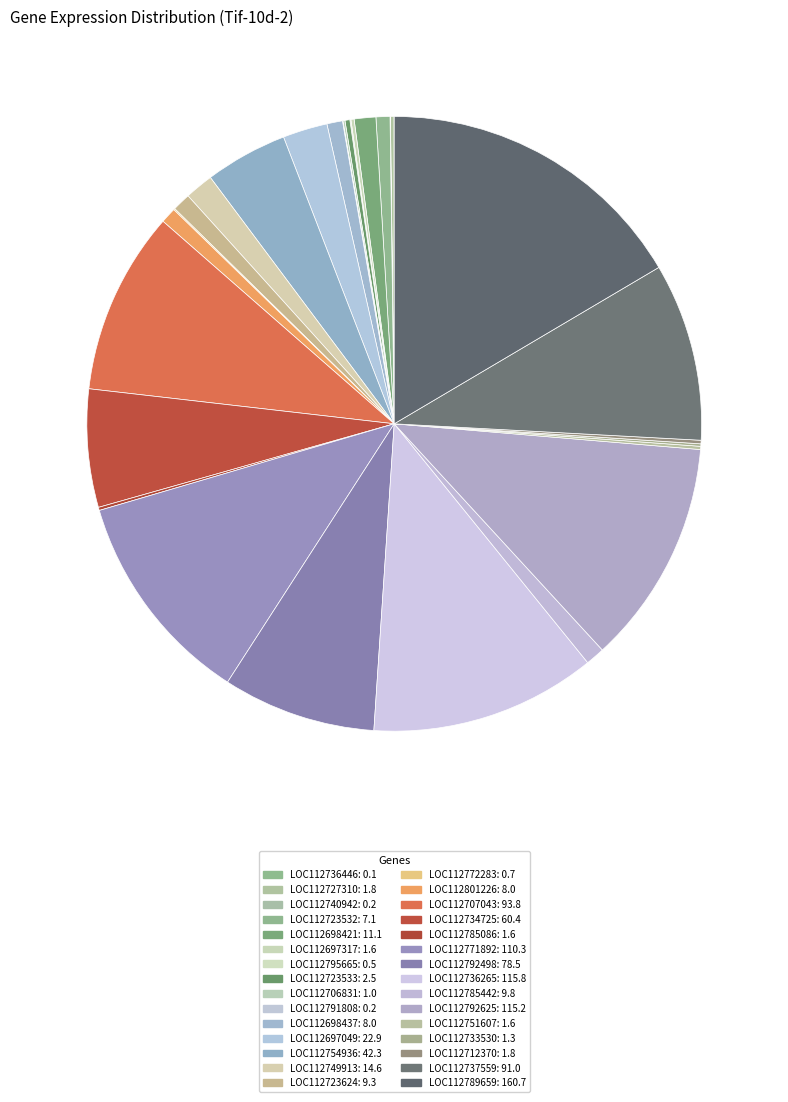

To the nearest percent, what is the difference between the largest and smallest slice percentages?

16%